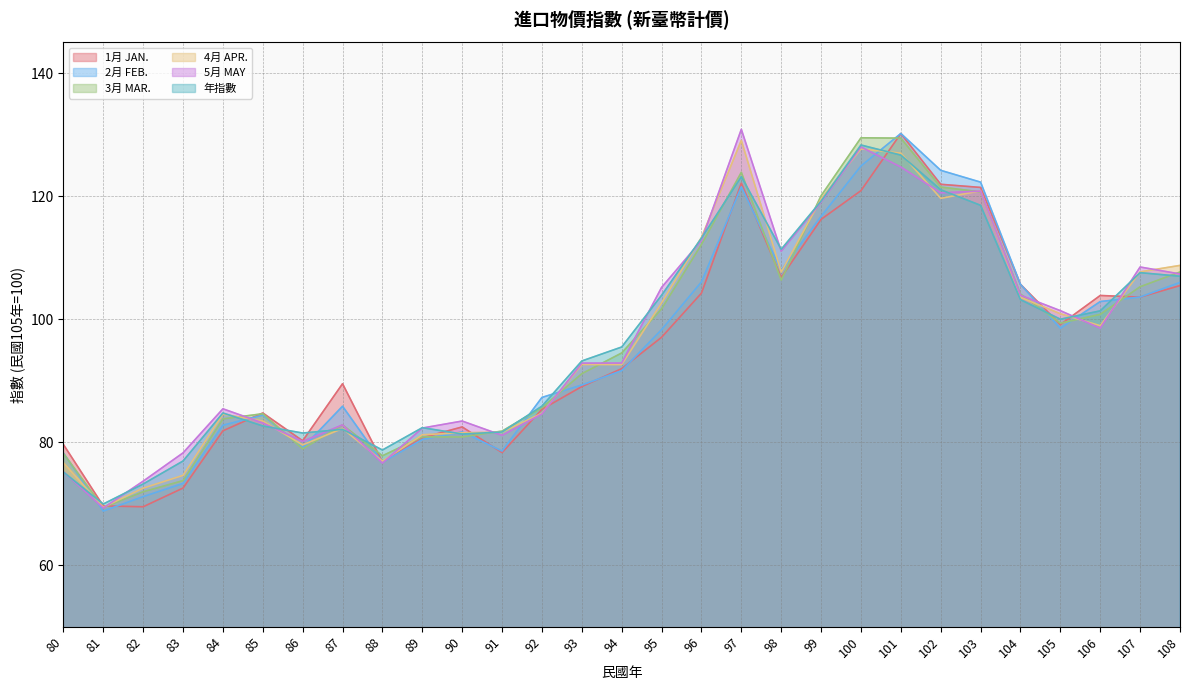

What is the highest value of the 3月 MAR. series?

129.5